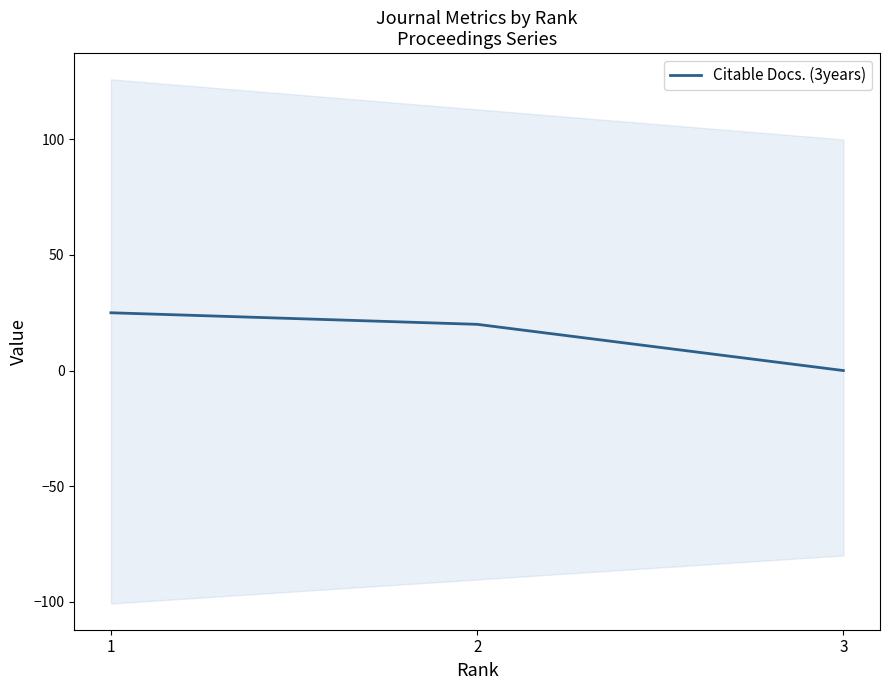

What is the ratio of the value at 2 to the value at 1?

0.8